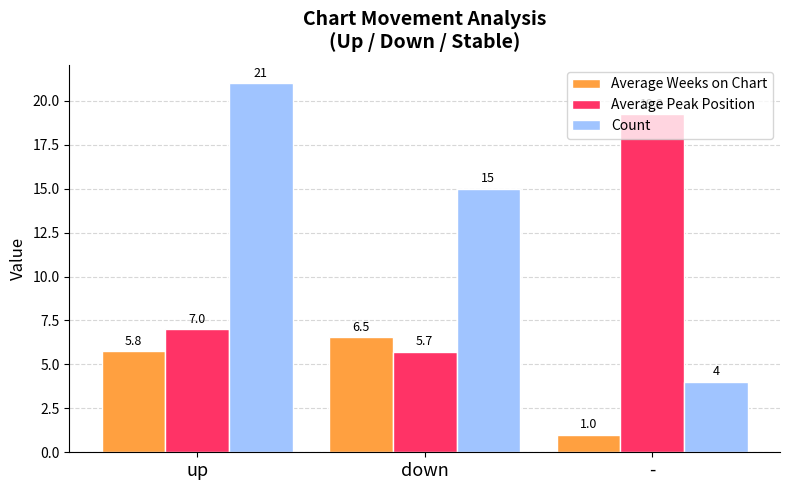

What is the maximum value shown in the chart?

21.0